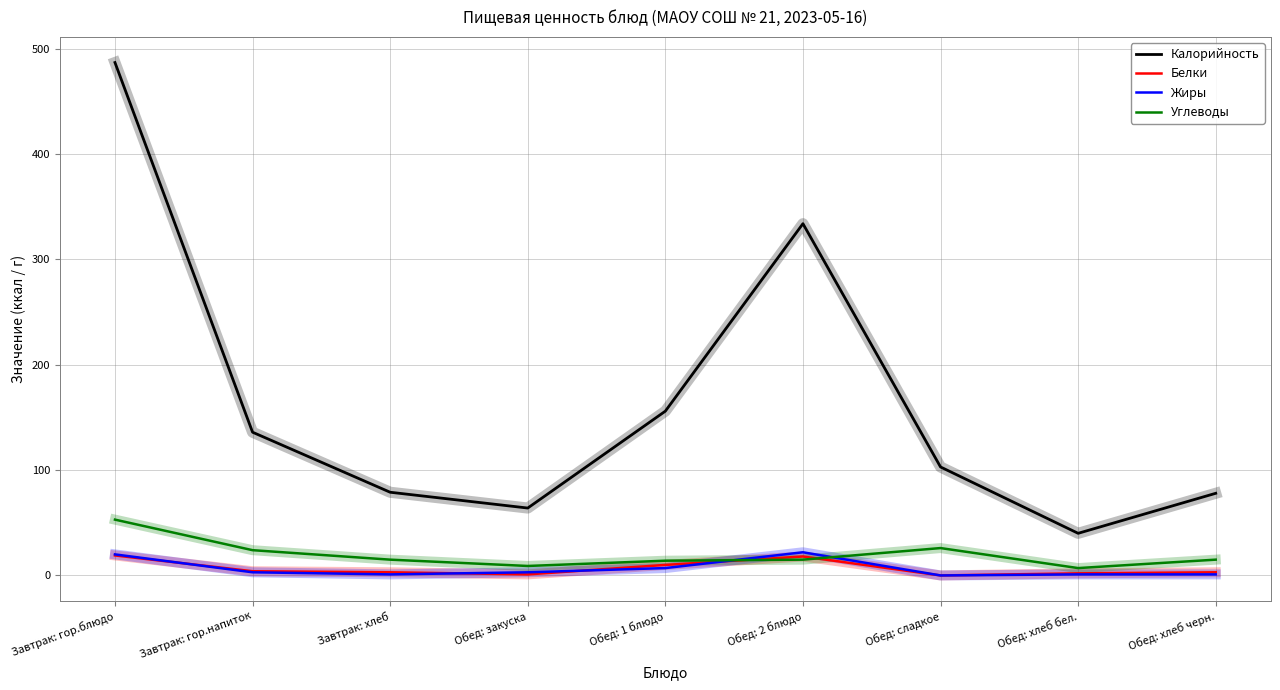

True or false: Калорийность has a value of 136 at Завтрак: гор.напиток.

True